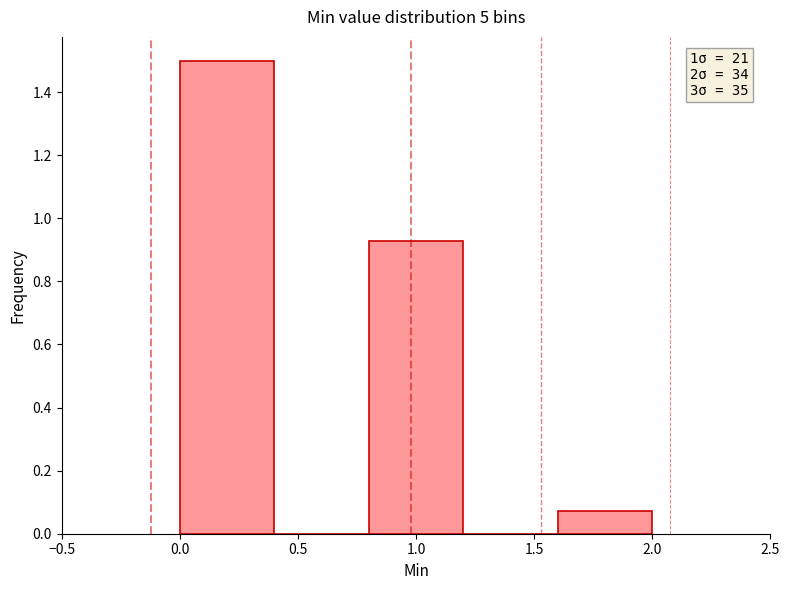

Which range on the x-axis has the tallest bar?

0.0 to 0.4